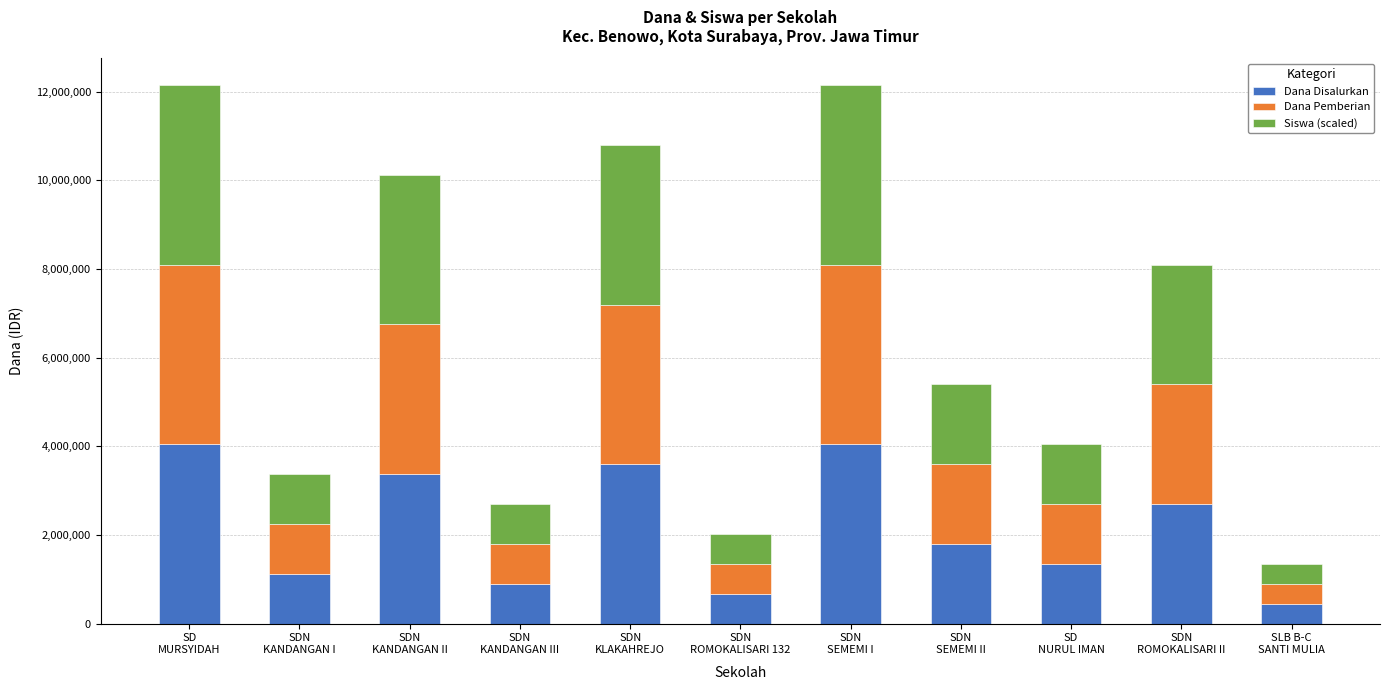

What is the sum of all Dana Disalurkan values?

24075000